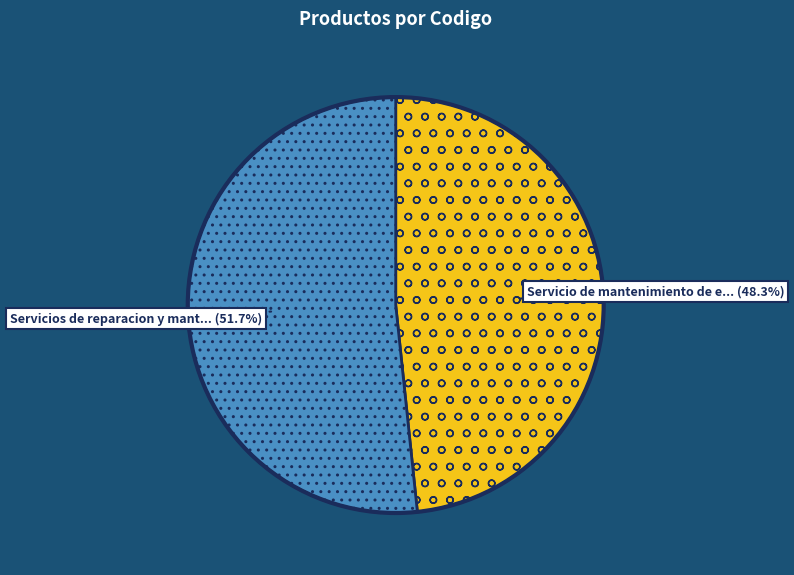

How many slices are in this pie chart?

2